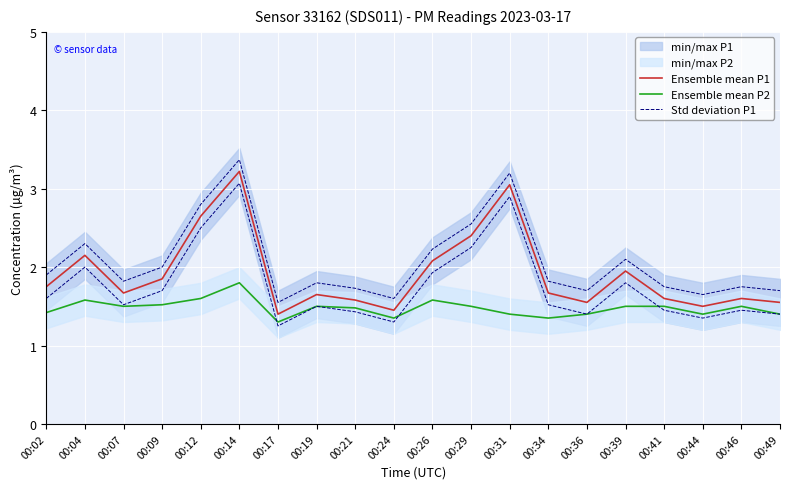

Which series has the largest total across all categories?

Std deviation P1